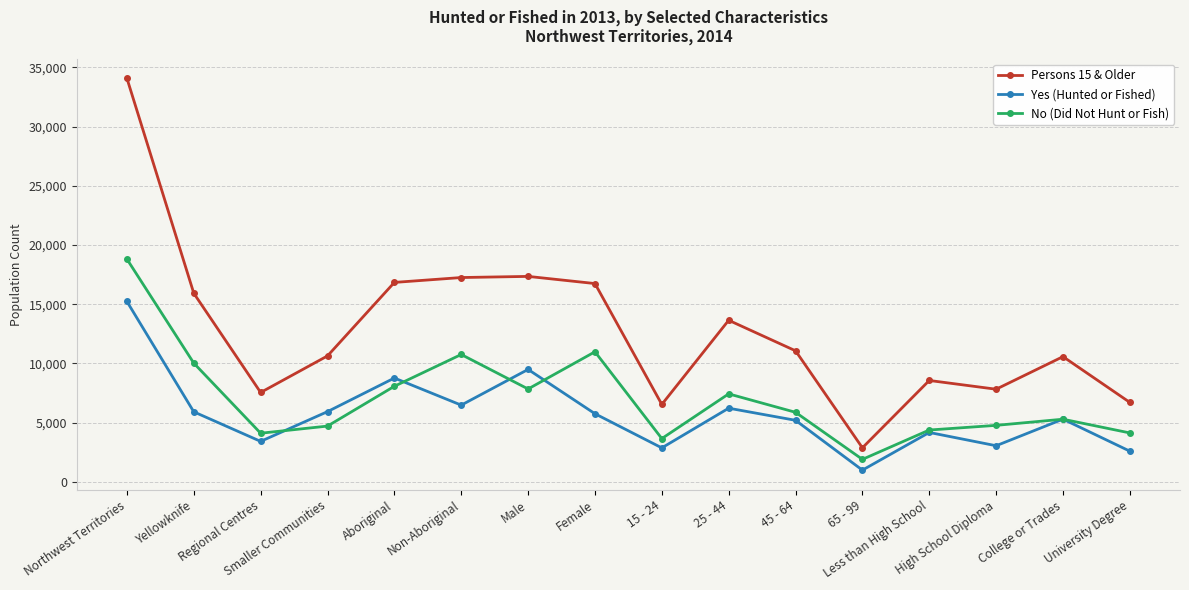

In Yes (Hunted or Fished), how many points are lower than both neighbors (excluding endpoints)?

5